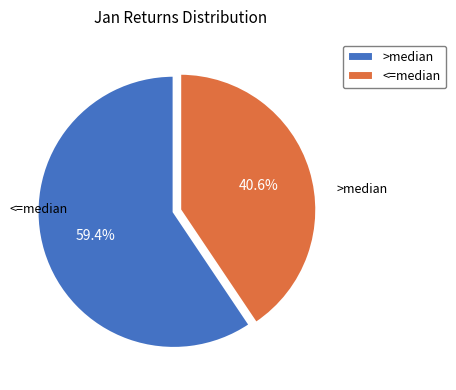

Which has a higher value, >median or <=median?

>median